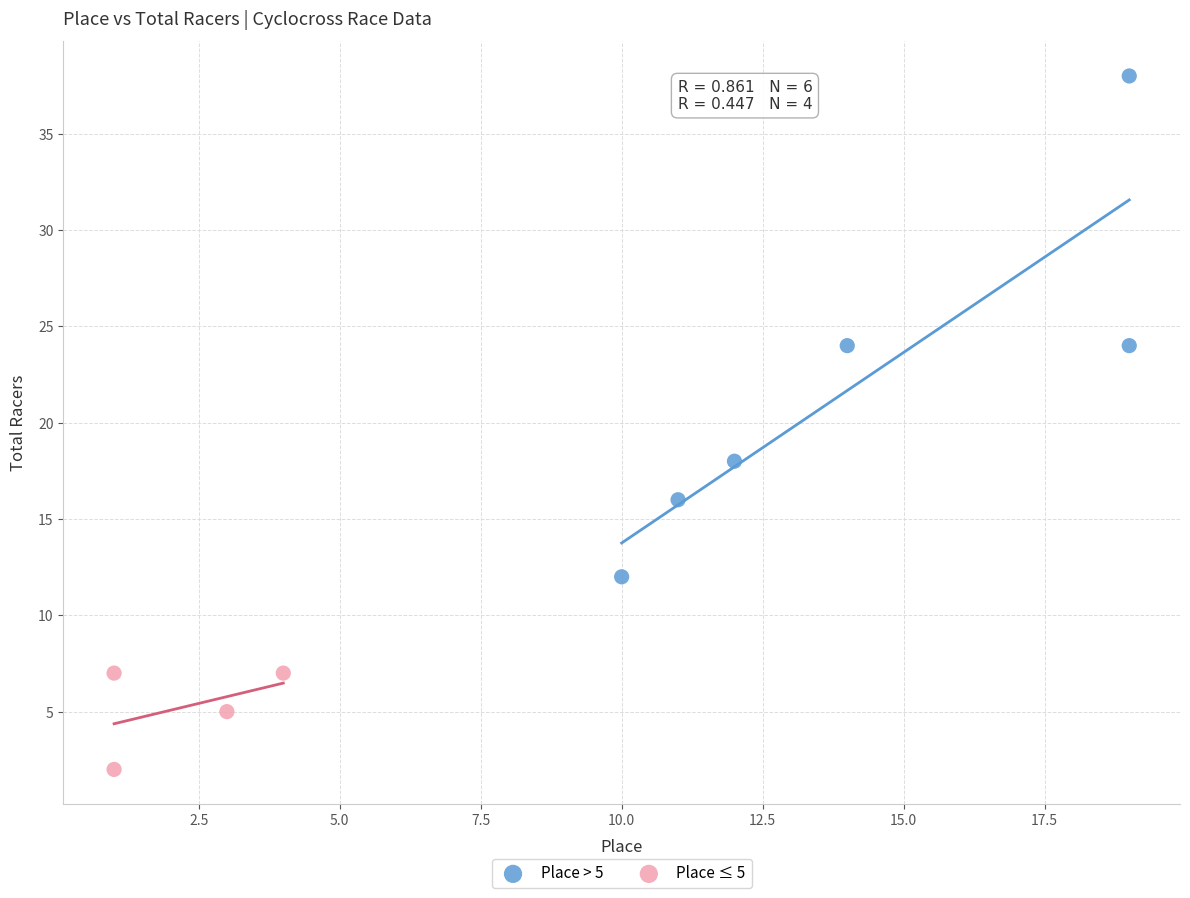

Which series reaches the minimum Y coordinate?

Place ≤ 5